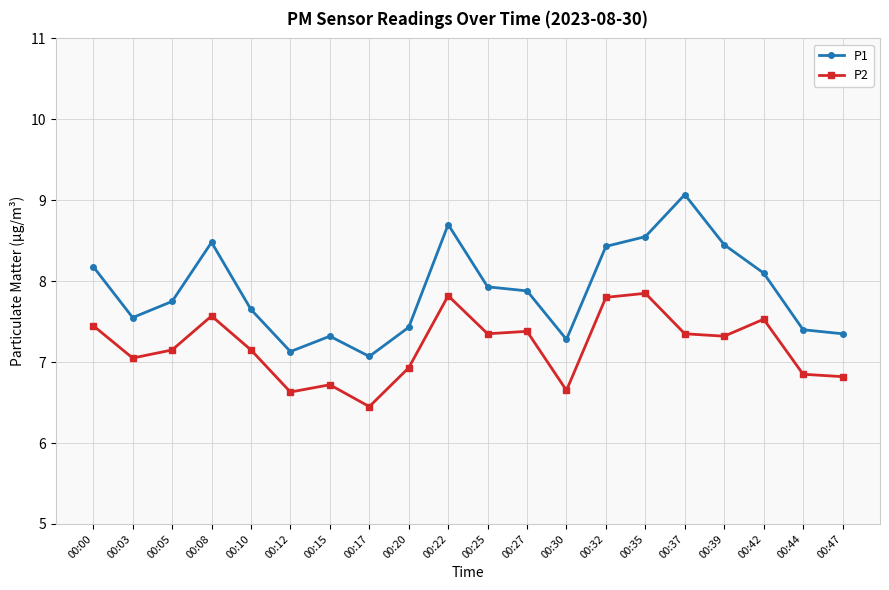

At how many categories does at least one series exceed 7?

20